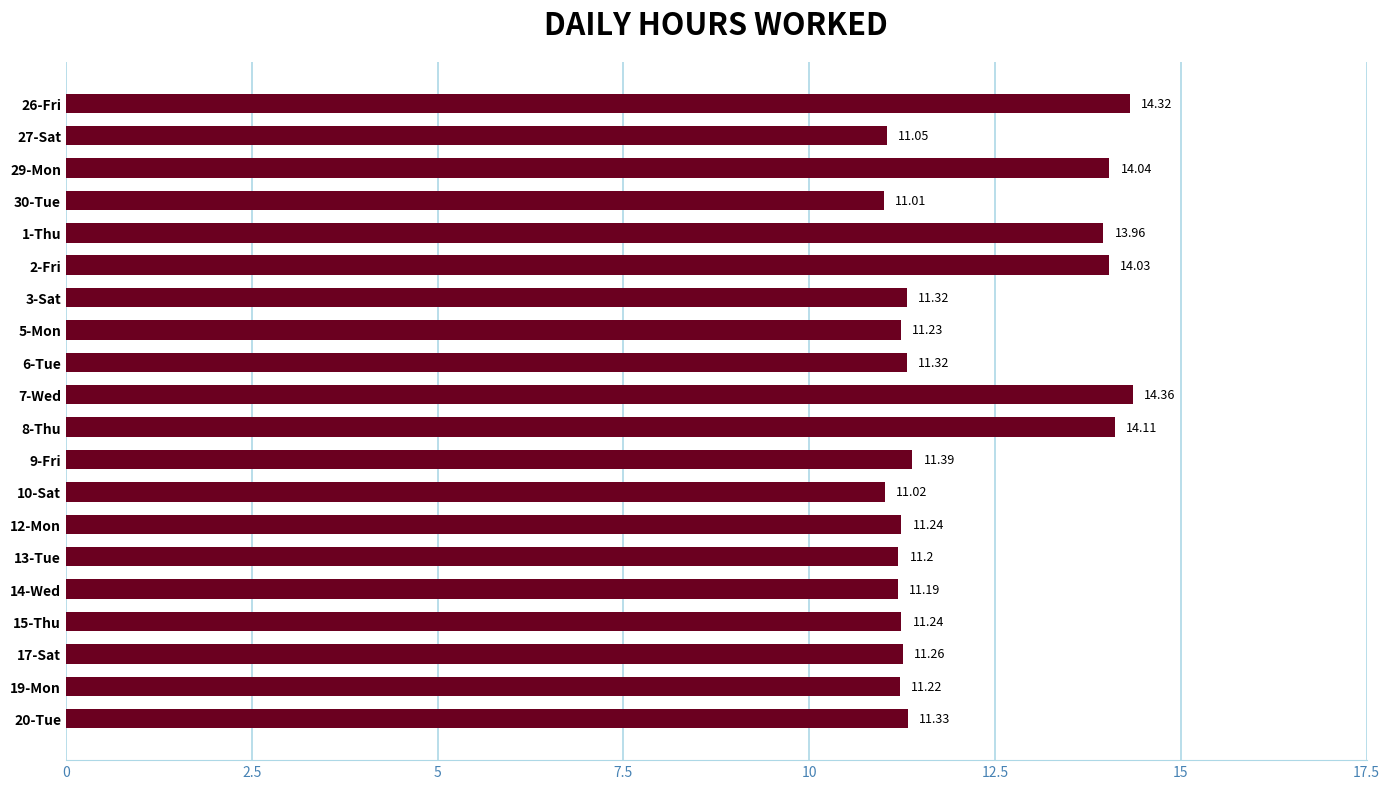

Which label corresponds to the largest value in the chart?

7-Wed